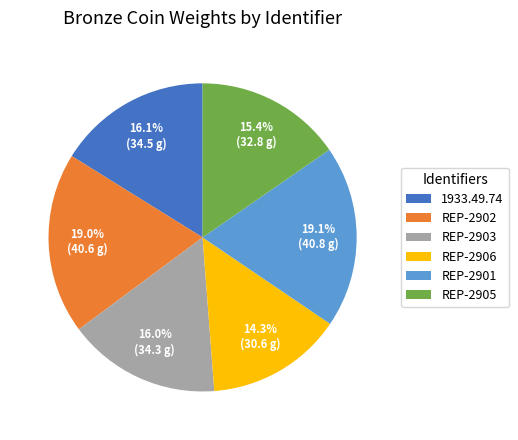

Which slice is the smallest?

REP-2906